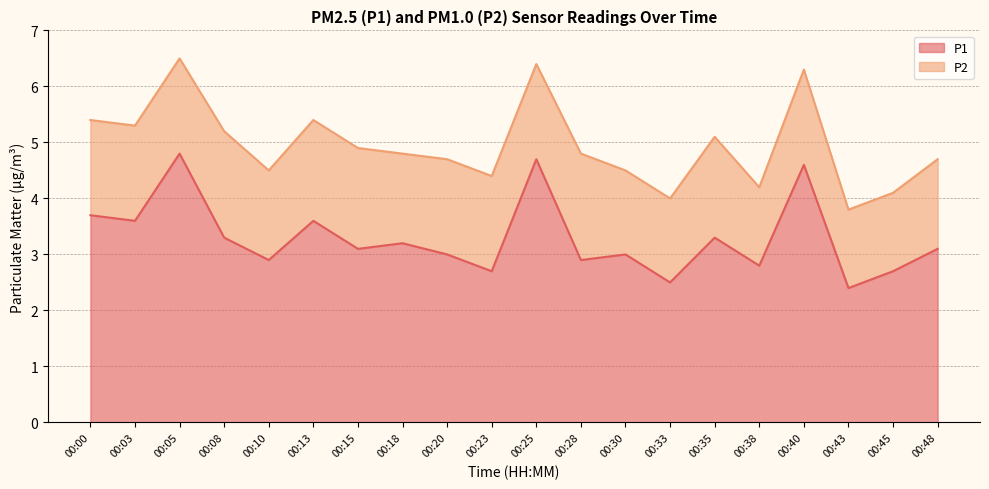

What is the difference between the maximum and minimum values?

2.4